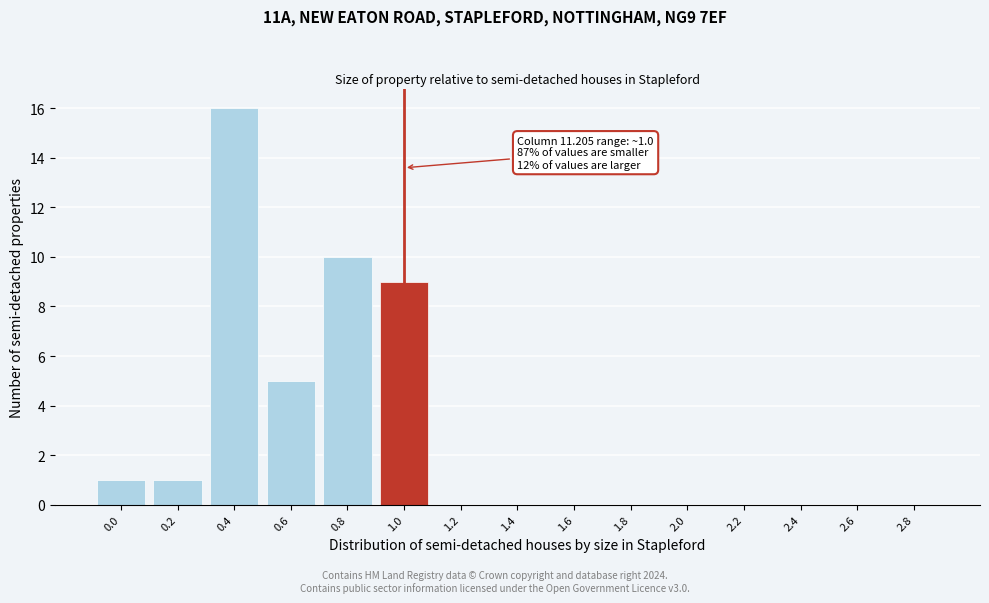

Reading right to left, what are all the values shown in this chart?

2.8=0	2.6=0	2.4=0	2.2=0	2.0=0	1.8=0	1.6=0	1.4=0	1.2=0	1.0=9	0.8=10	0.6=5	0.4=16	0.2=1	0.0=1